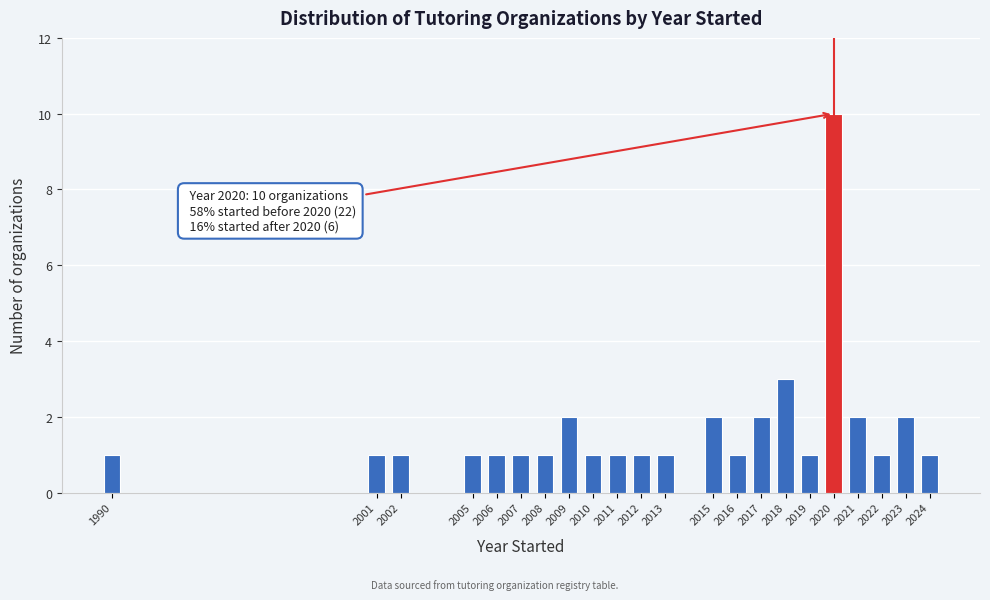

Reading left to right, transcribe all the data shown in this chart.

1990=1	2001=1	2002=1	2005=1	2006=1	2007=1	2008=1	2009=2	2010=1	2011=1	2012=1	2013=1	2015=2	2016=1	2017=2	2018=3	2019=1	2020=10	2021=2	2022=1	2023=2	2024=1